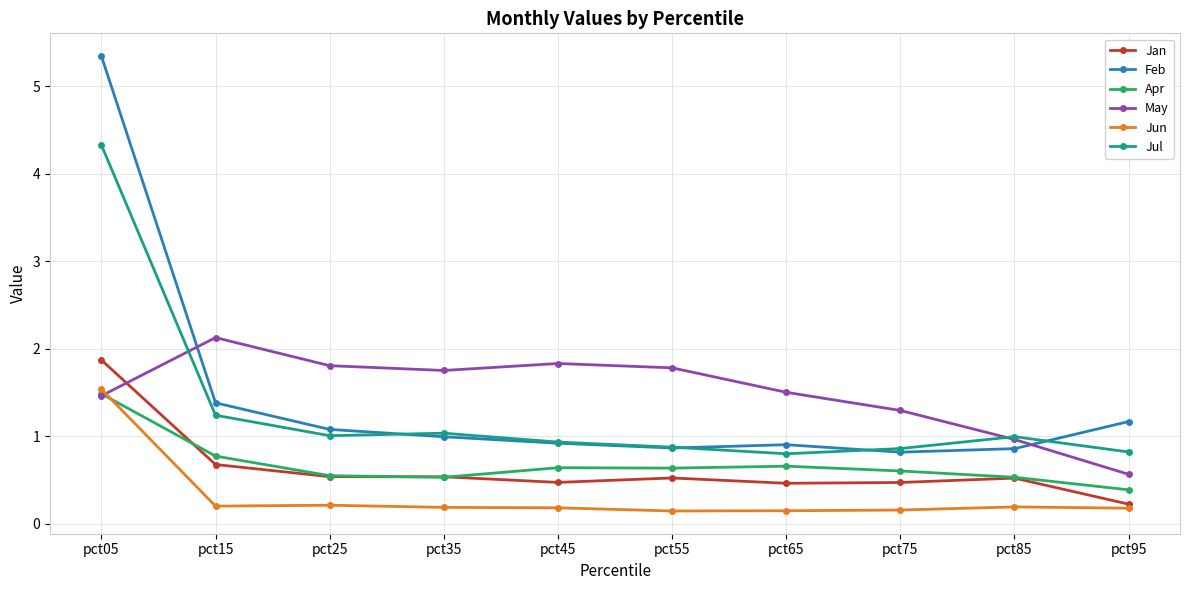

Count the number of categories in the chart.

10